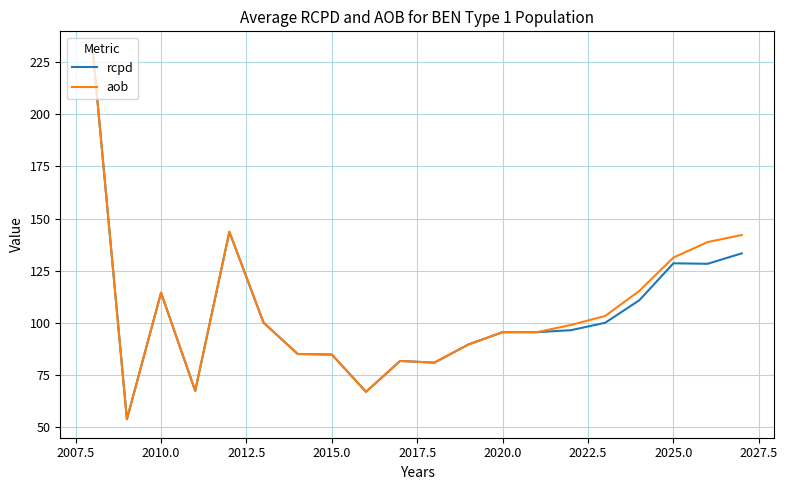

Does the chart display data point markers on the line(s)?

No